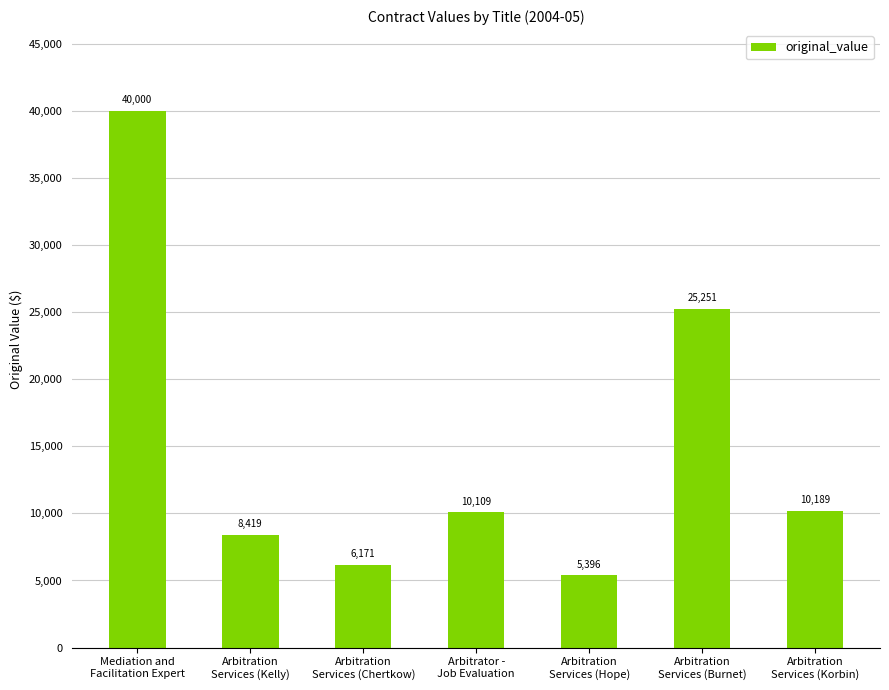

Are the bars grouped side by side (vs. stacked)?

No